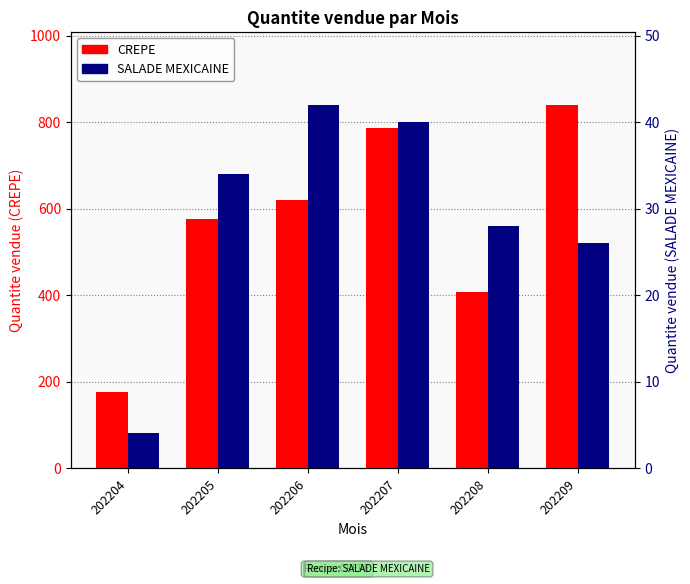

At which label is SALADE MEXICAINE closest to 23?

202209